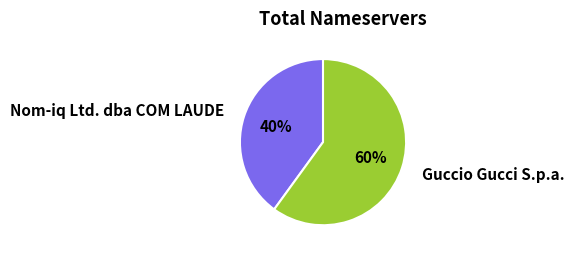

Is Guccio Gucci S.p.a. the majority of the pie?

Yes